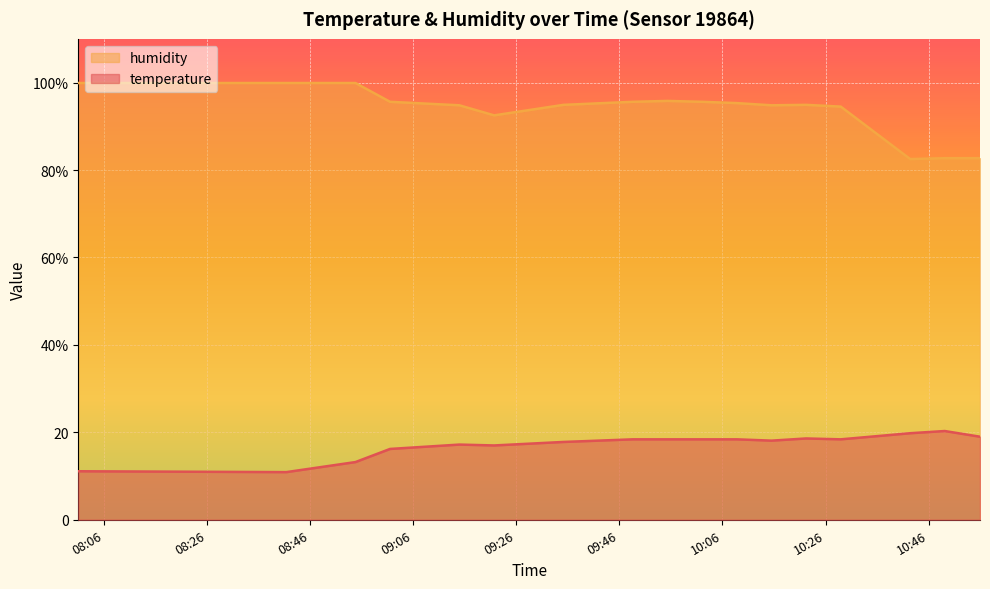

Reading left to right, transcribe all the data shown in this chart.

temperature: 2024-03-02T08:01:06=11.1	2024-03-02T08:41:26=10.9	2024-03-02T08:54:51=13.2	2024-03-02T09:01:33=16.2	2024-03-02T09:15:00=17.2	2024-03-02T09:21:44=17.0	2024-03-02T09:35:10=17.8	2024-03-02T09:48:38=18.4	2024-03-02T09:55:21=18.4	2024-03-02T10:02:04=18.4	2024-03-02T10:08:49=18.4	2024-03-02T10:15:32=18.1	2024-03-02T10:22:14=18.6	2024-03-02T10:28:57=18.4	2024-03-02T10:42:25=19.8	2024-03-02T10:49:07=20.3	2024-03-02T10:55:57=19.0
humidity: 2024-03-02T08:01:06=99.9	2024-03-02T08:41:26=99.9	2024-03-02T08:54:51=99.9	2024-03-02T09:01:33=95.6	2024-03-02T09:15:00=94.8	2024-03-02T09:21:44=92.5	2024-03-02T09:35:10=94.9	2024-03-02T09:48:38=95.6	2024-03-02T09:55:21=95.8	2024-03-02T10:02:04=95.6	2024-03-02T10:08:49=95.3	2024-03-02T10:15:32=94.8	2024-03-02T10:22:14=94.9	2024-03-02T10:28:57=94.5	2024-03-02T10:42:25=82.5	2024-03-02T10:49:07=82.7	2024-03-02T10:55:57=82.7